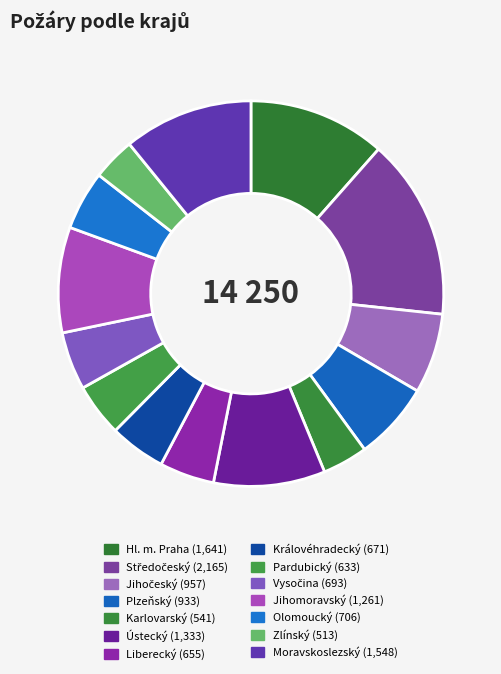

How many segments does this pie chart have?

14